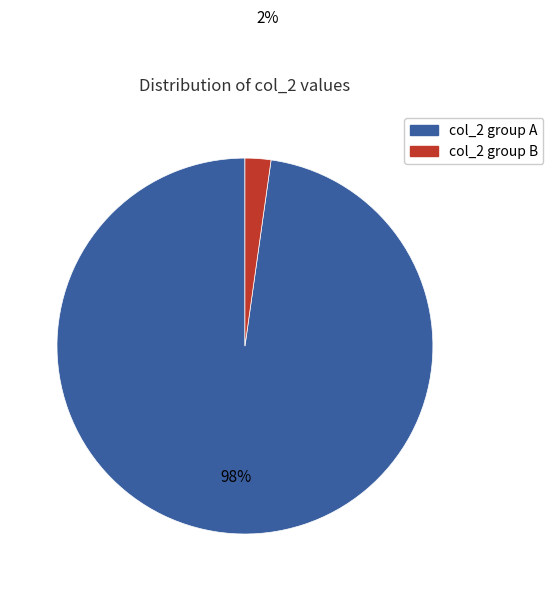

Is there any slice that represents more than half of the pie?

Yes